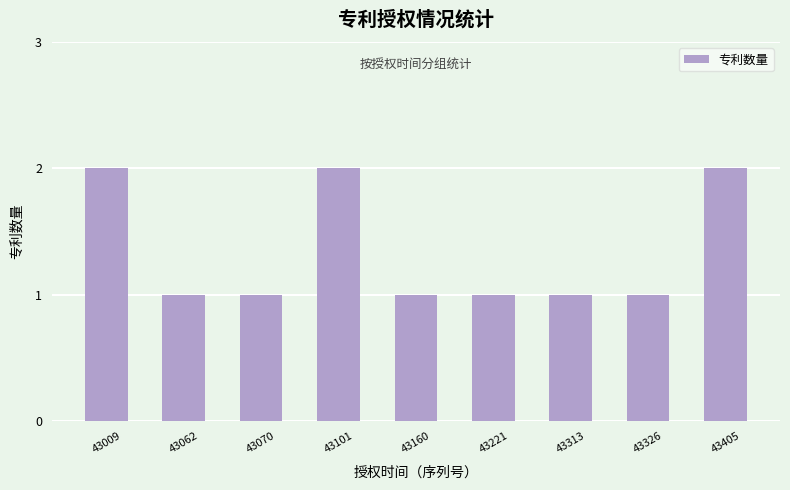

Between 43326 and 43101, which is larger?

43101